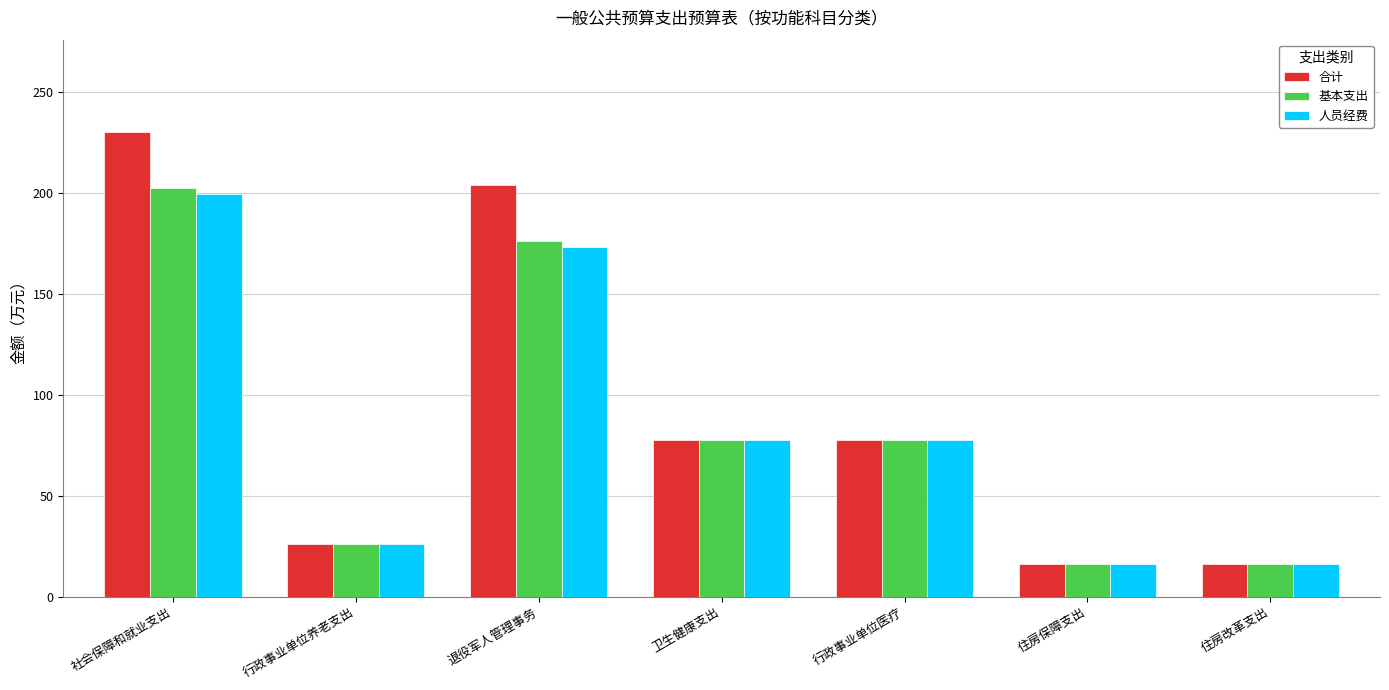

What is the average value of the 基本支出 series?

84.5